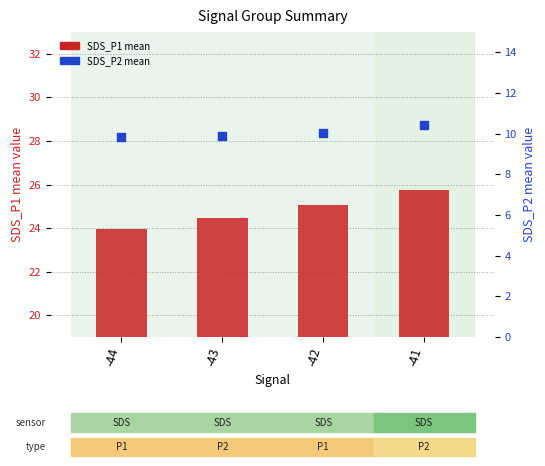

Which series contains the lowest Y value?

SDS_P2 (mean)